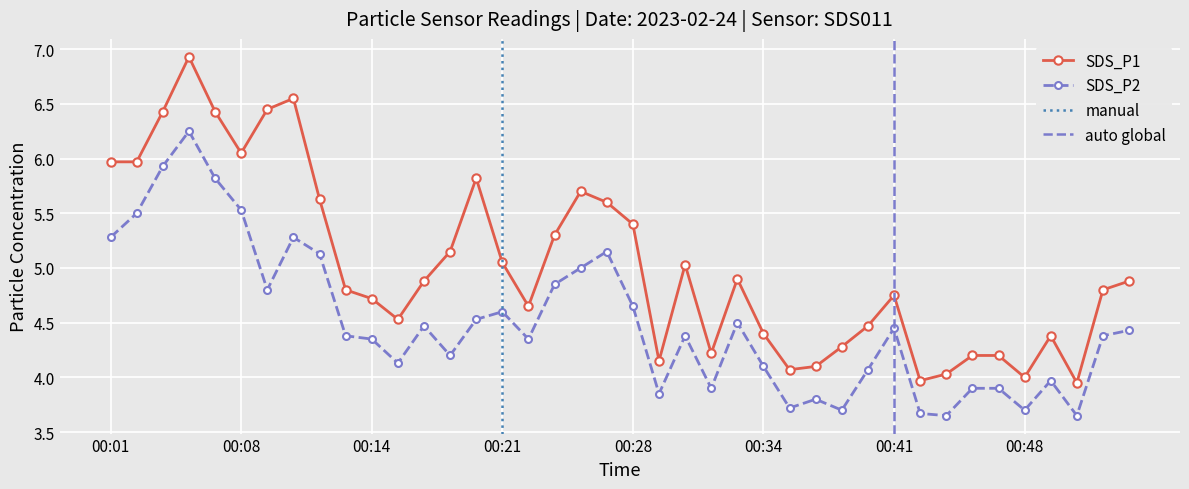

What is the minimum value shown in the chart?

3.6